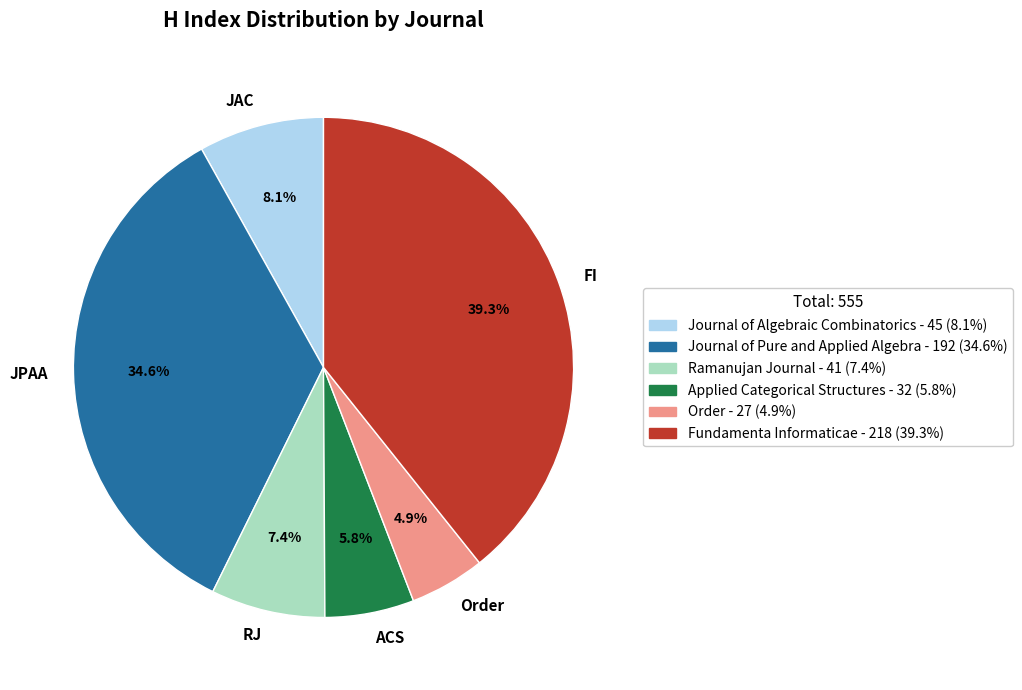

What is the total percentage of RJ and Order?

12.3%